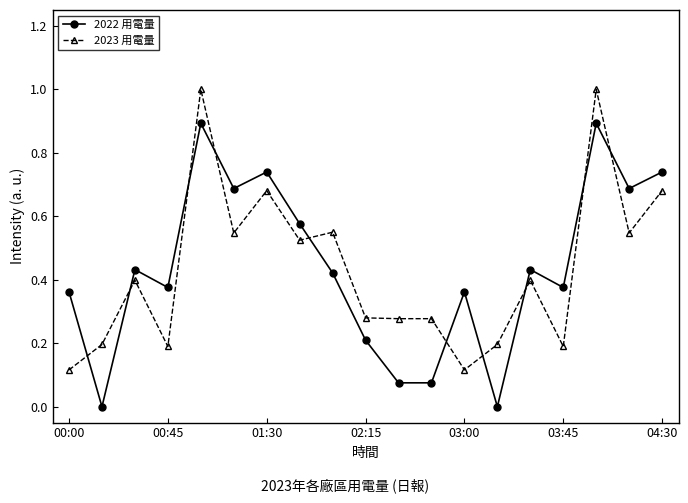

True or false: 2023 用電量 and 2022 用電量 intersect in this chart.

True